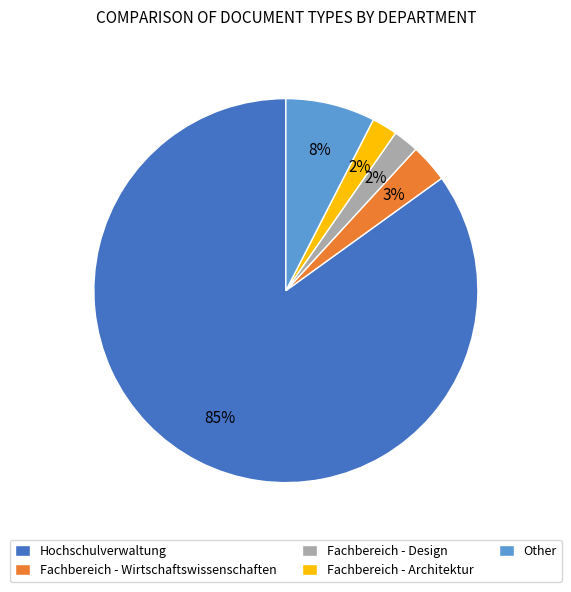

Between Other and Fachbereich - Wirtschaftswissenschaften, which is larger?

Other